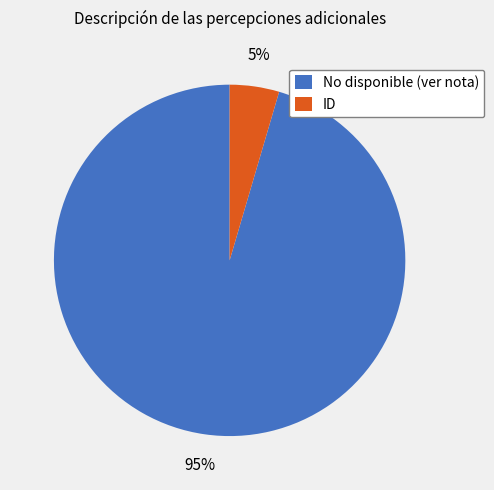

True or false: No disponible (ver nota) accounts for 95% of the total.

True